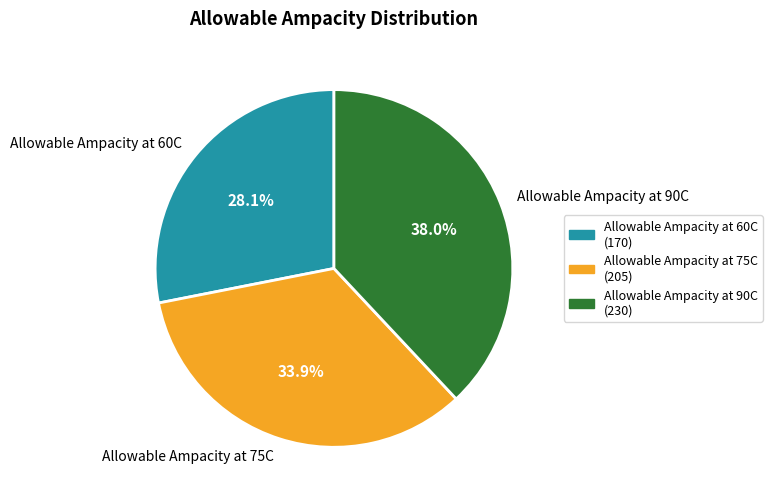

To the nearest percent, what is the difference between the largest and smallest slice percentages?

10%